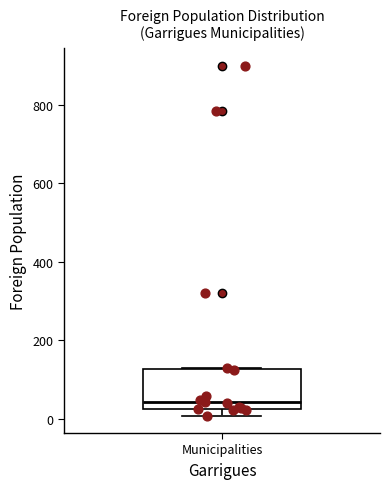

Read this box plot against the y-axis: the position of the median line, the range covered by the box, and the ends of both whiskers. The values are not printed on the chart, so give them approximately, as read against the axis.

median 40, box 20 to 120, whiskers 0 to 120